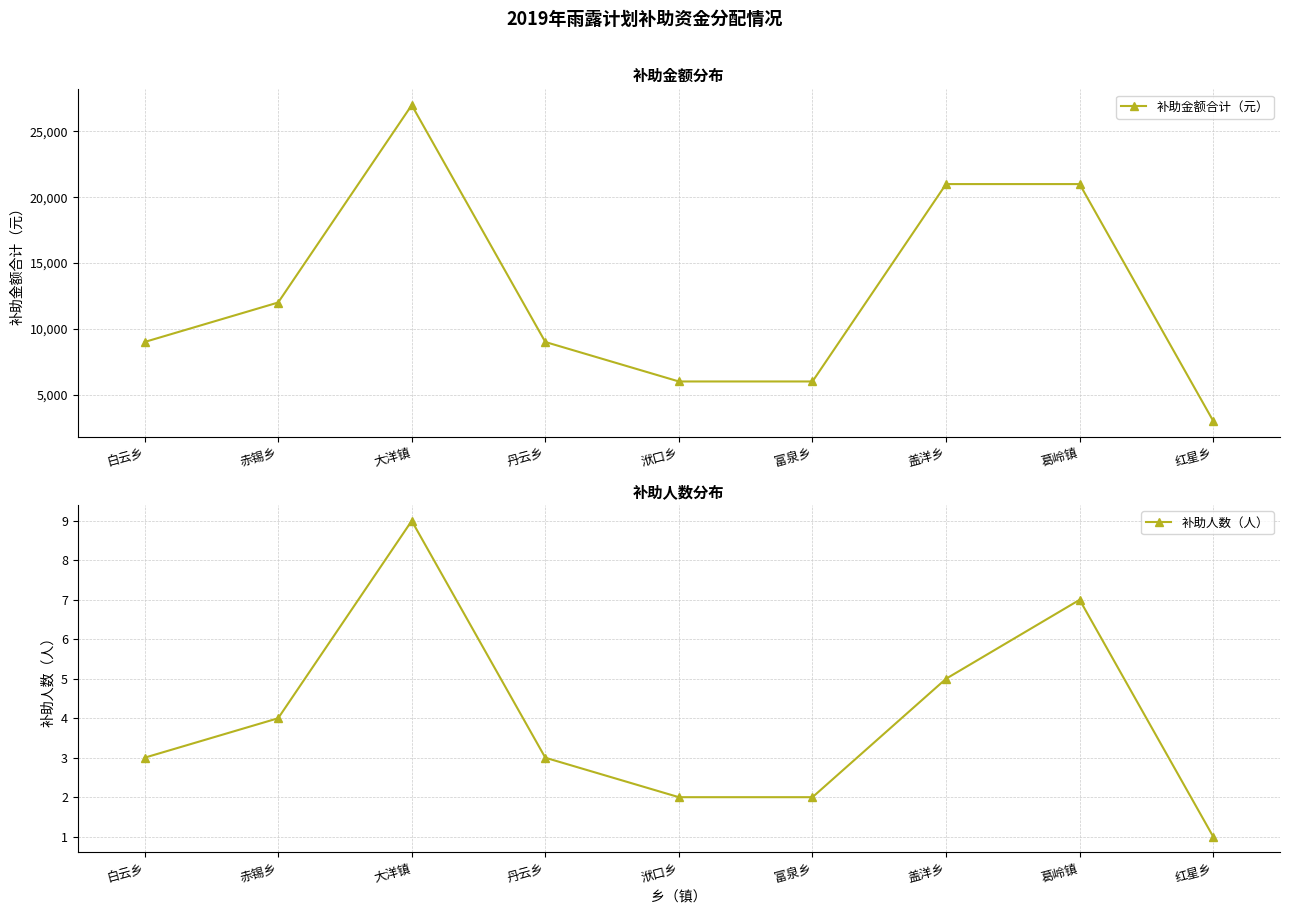

What value does the 补助人数（人） series have at 大洋镇?

9